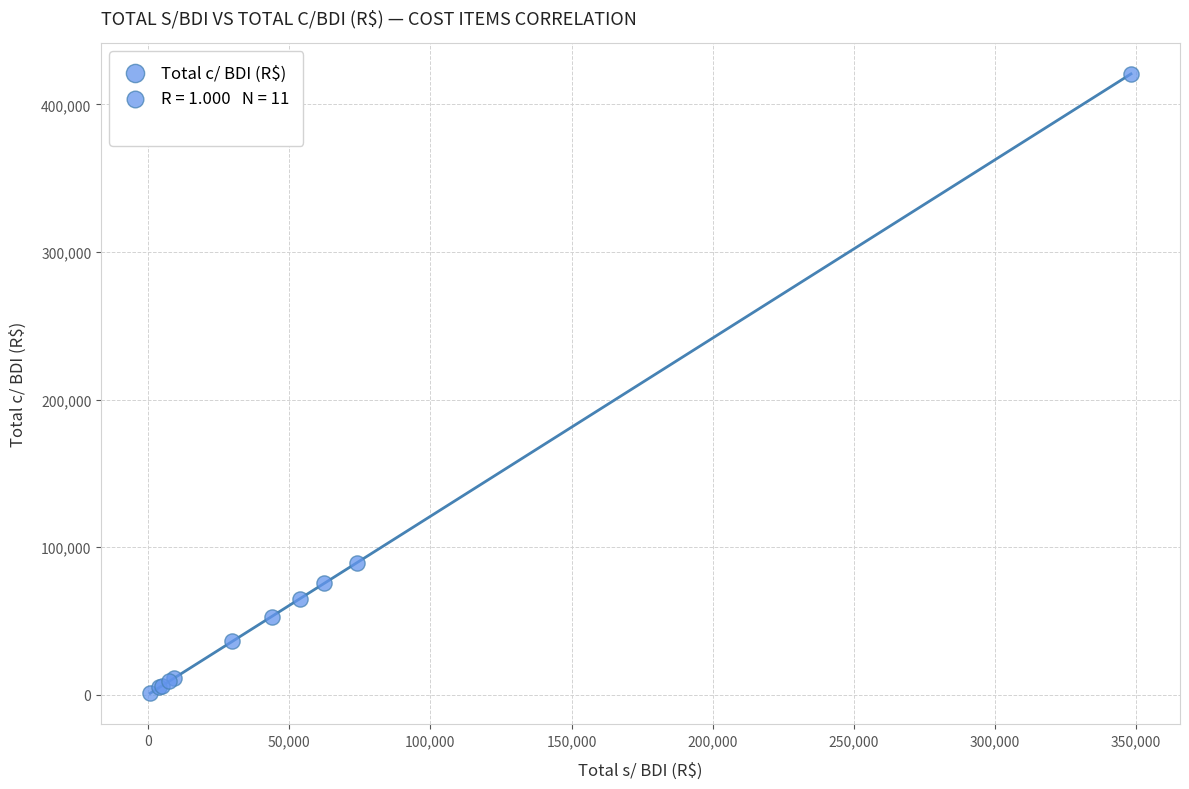

What Y value in the scatter plot is closest to 210795?

89225.6